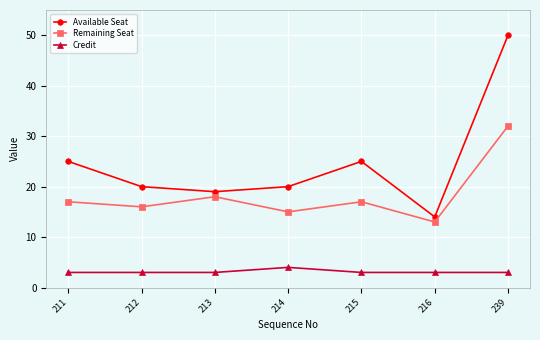

Rank the series by their maximum value, from highest to lowest.

Available Seat, Remaining Seat, Credit